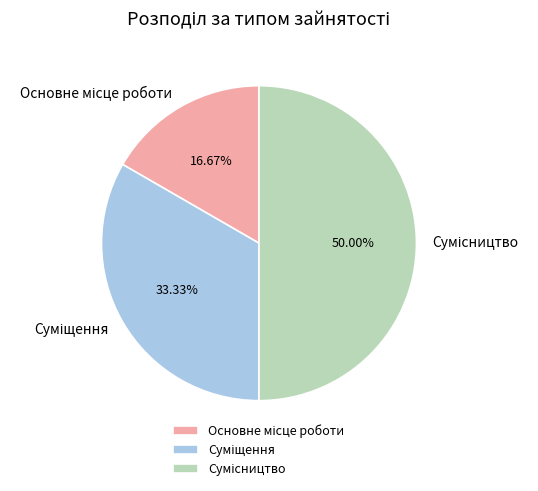

To the nearest percent, what portion does Основне місце роботи represent?

17%